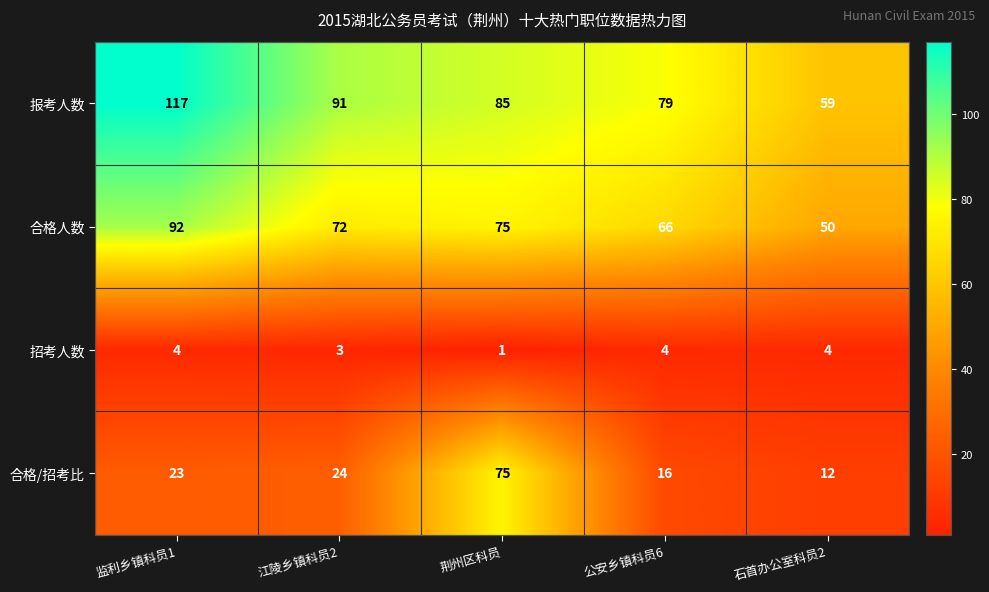

How many distinct data groups are displayed?

4